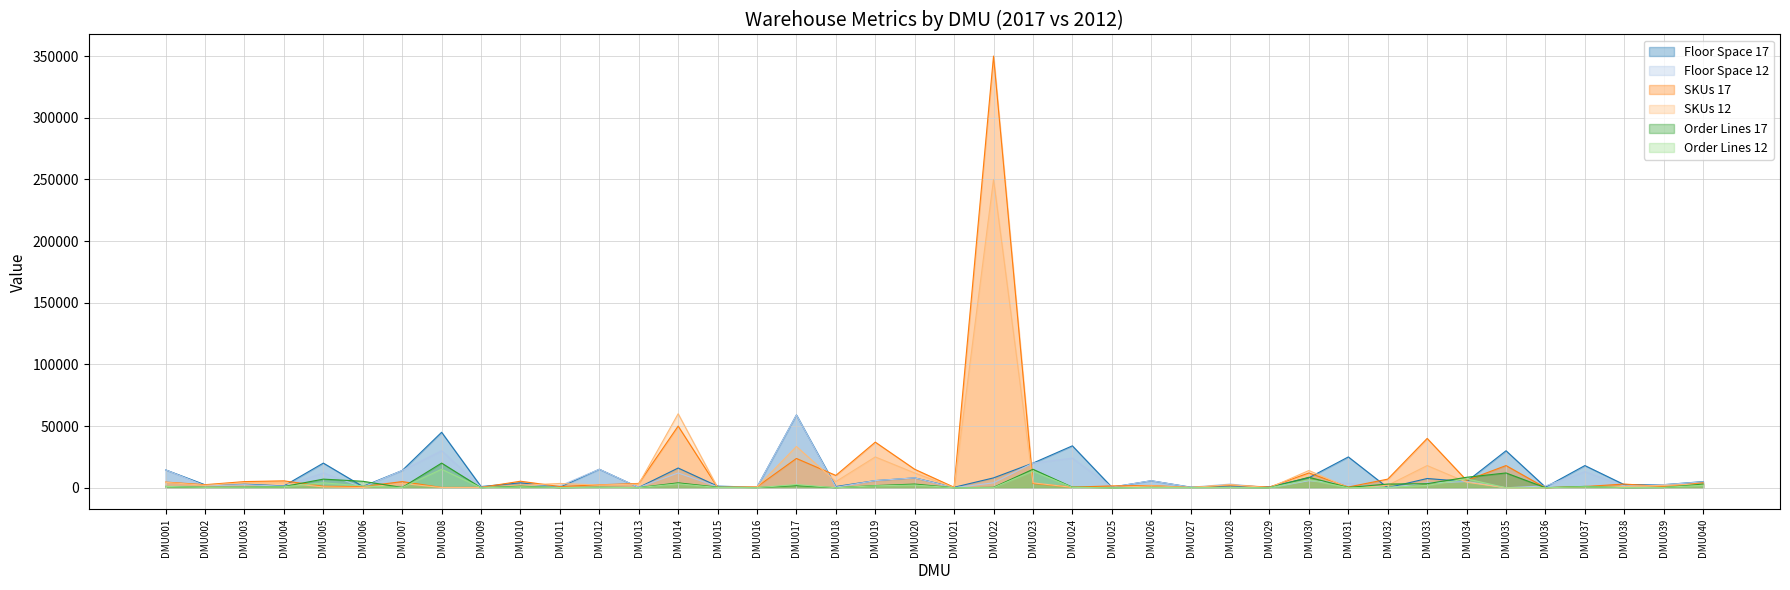

Does the chart display data point markers on the line(s)?

No